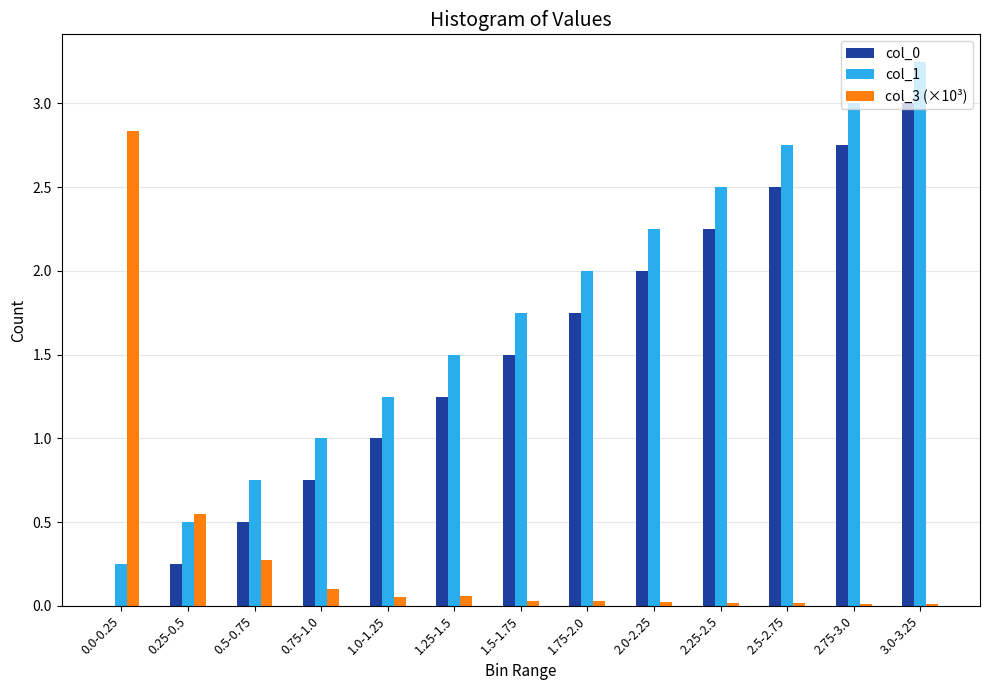

The col_3 (×10³) series shows 0.8 at 0.25-0.5. True or false?

False